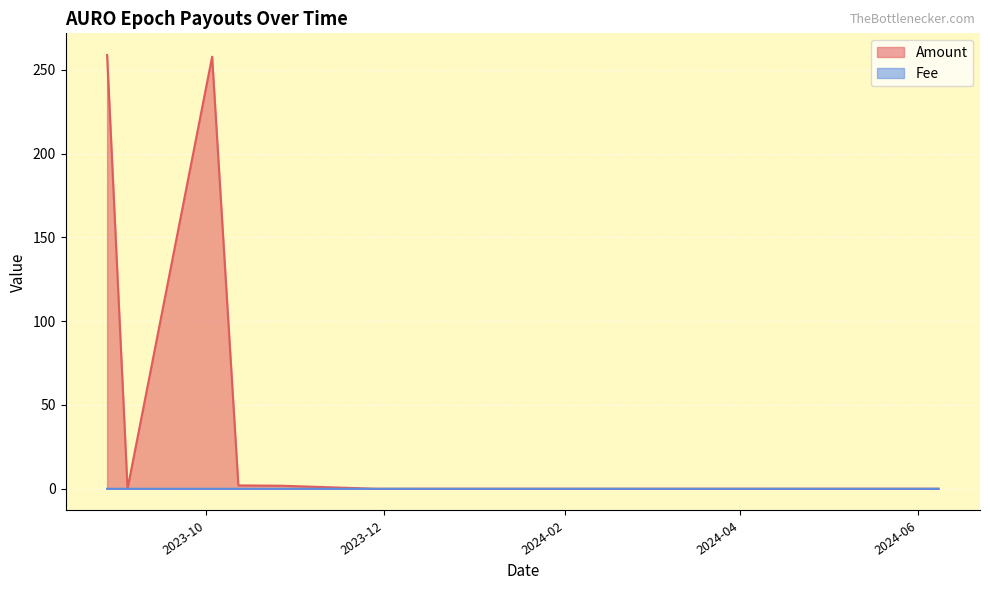

What is the label of the 15th point from the right?

2023-10-27